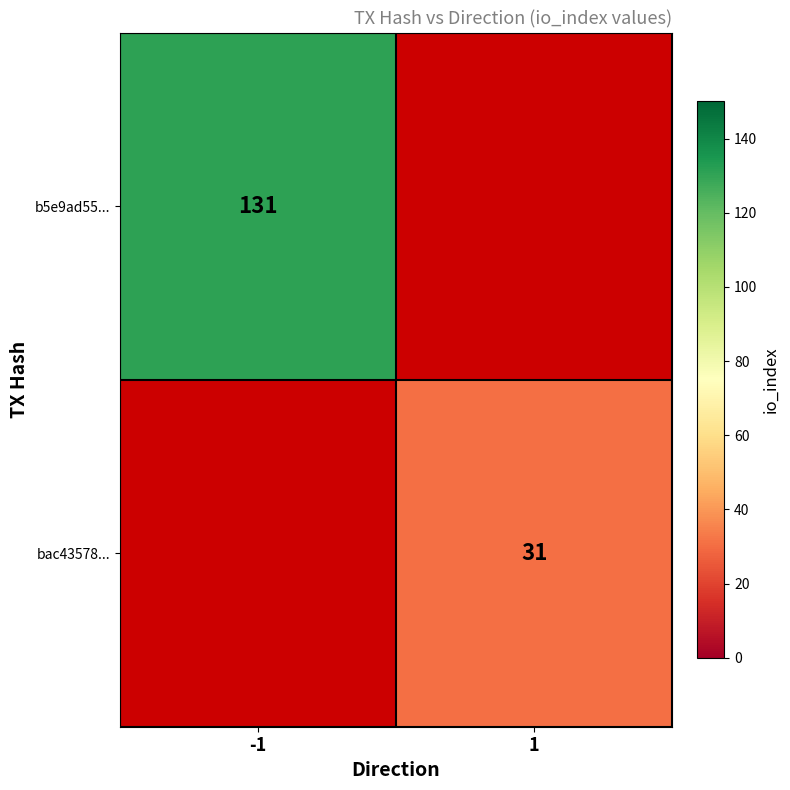

At which category does the chart reach its minimum across all series?

1